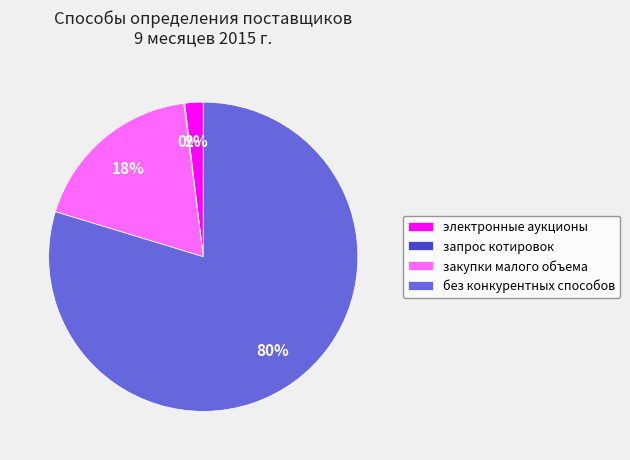

True or false: закупки малого объема accounts for 9% of the total.

False